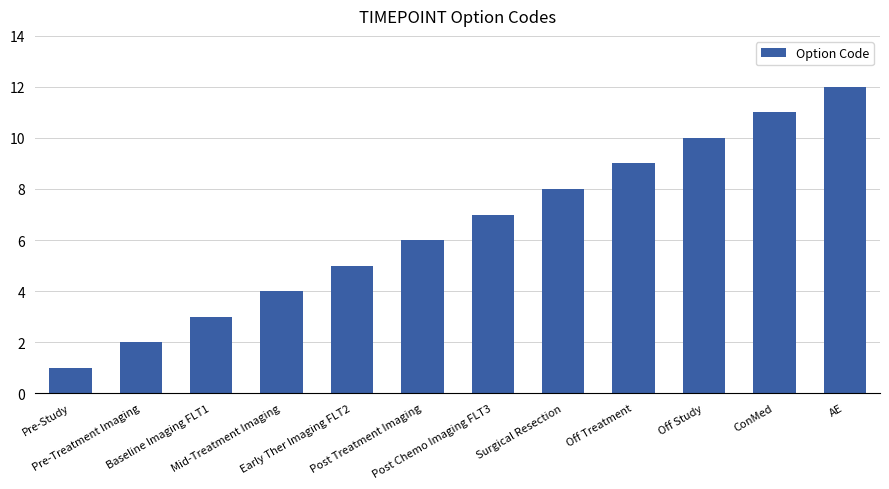

What position from the right is AE?

1